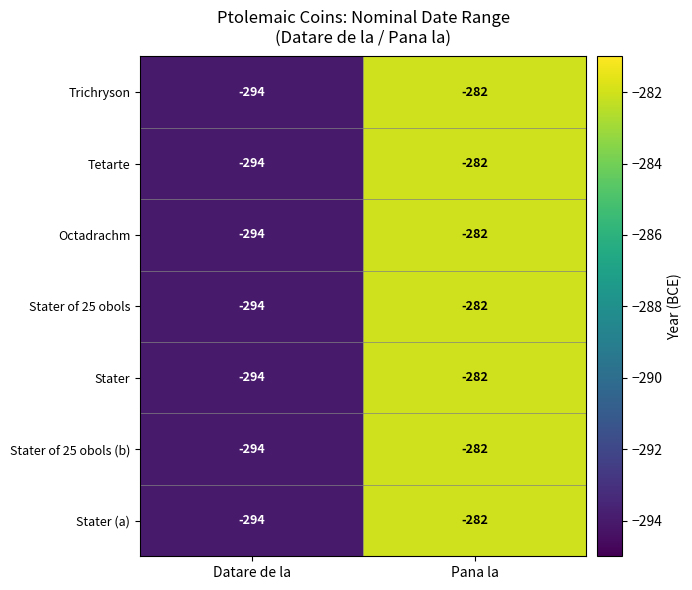

Where is Stater (a) nearest to the value -288?

Datare de la